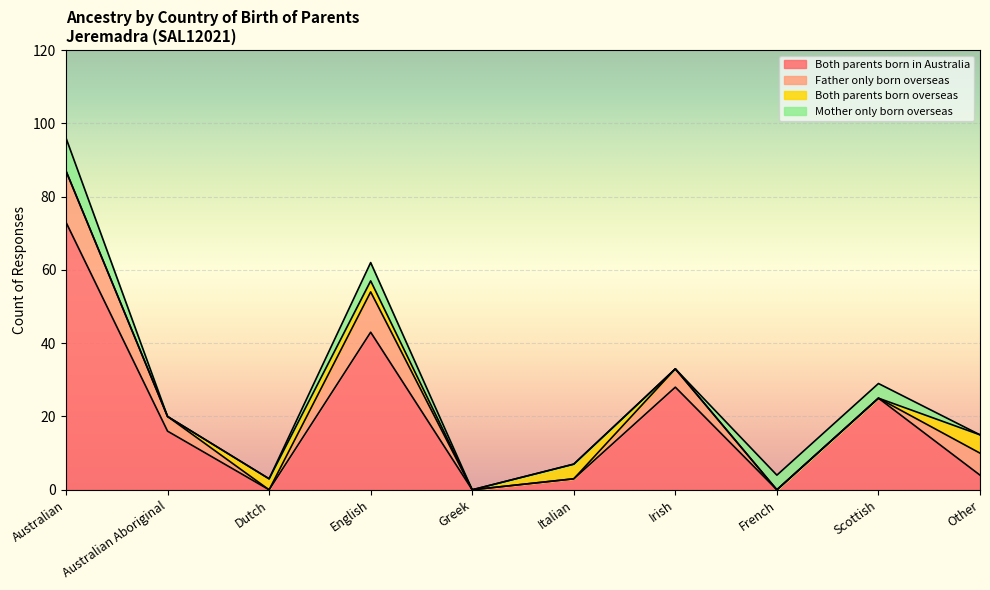

Is it true that Both parents born overseas equals 0 at Scottish?

True